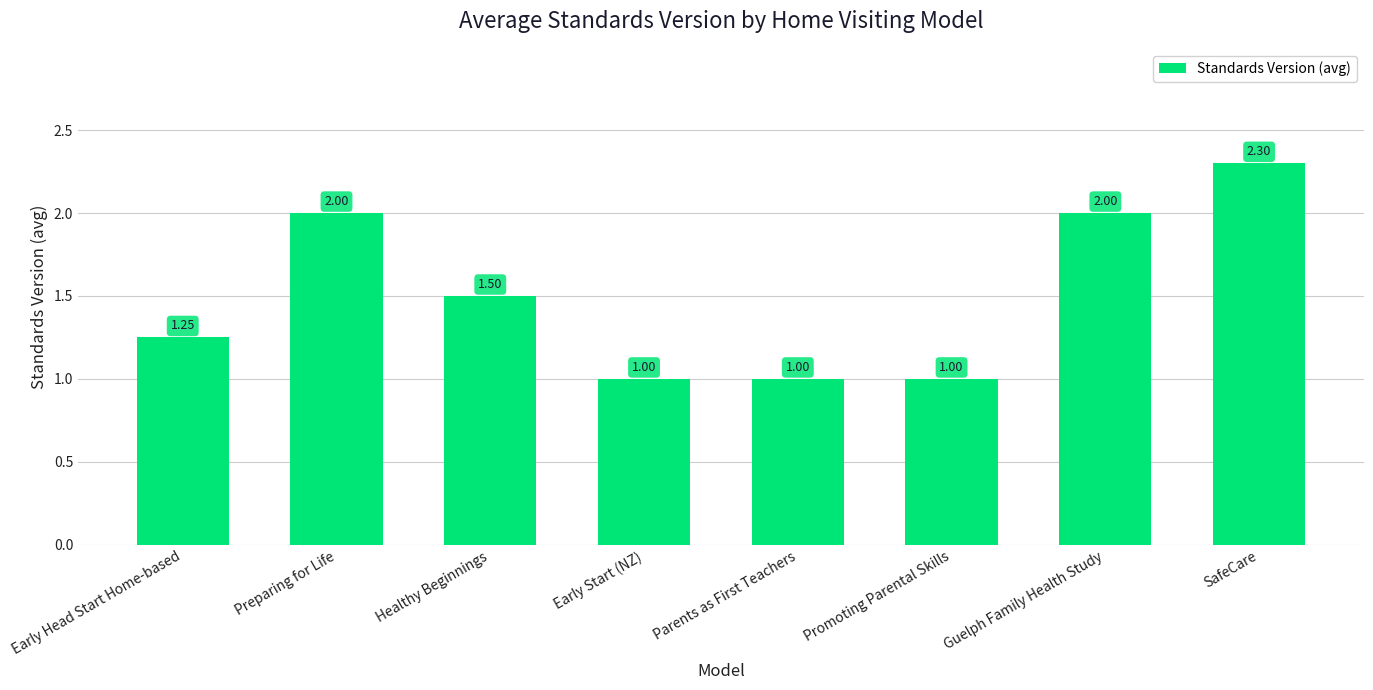

What is the sum of all values?

12.1